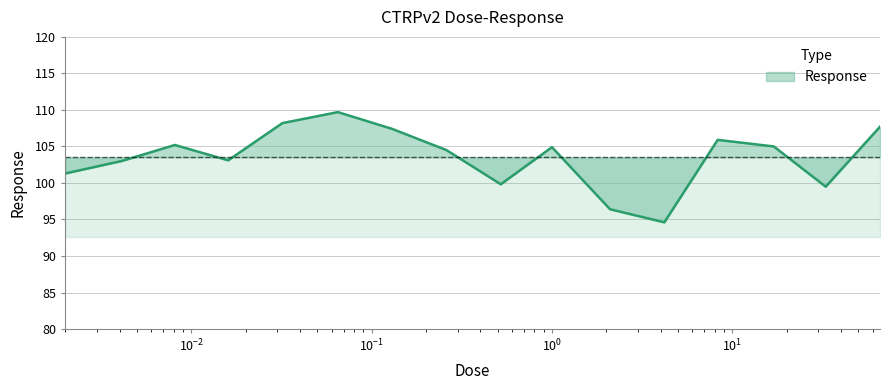

What is the smallest value displayed?

94.6